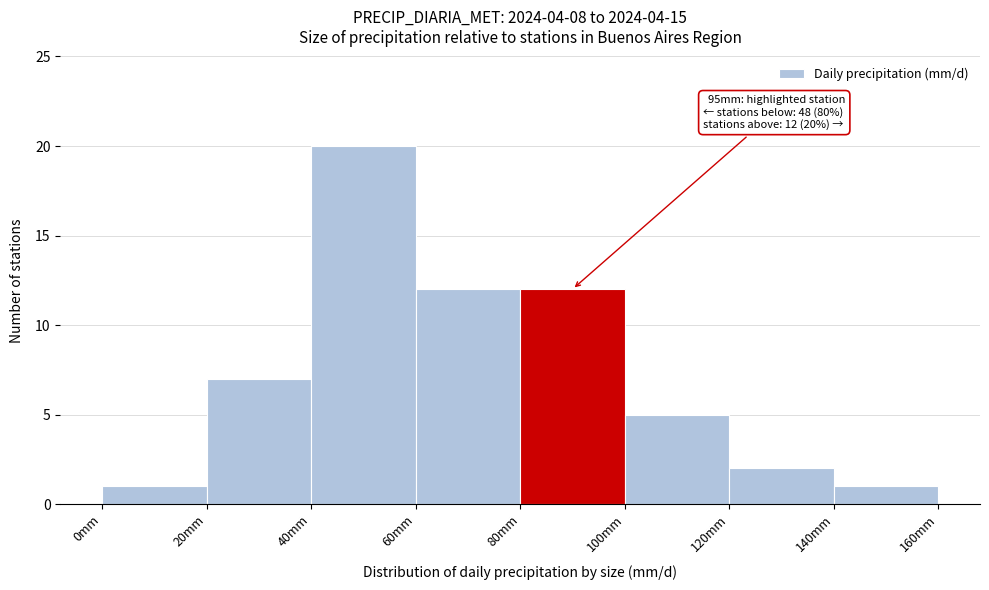

Which range on the x-axis has the tallest bar?

40 to 60